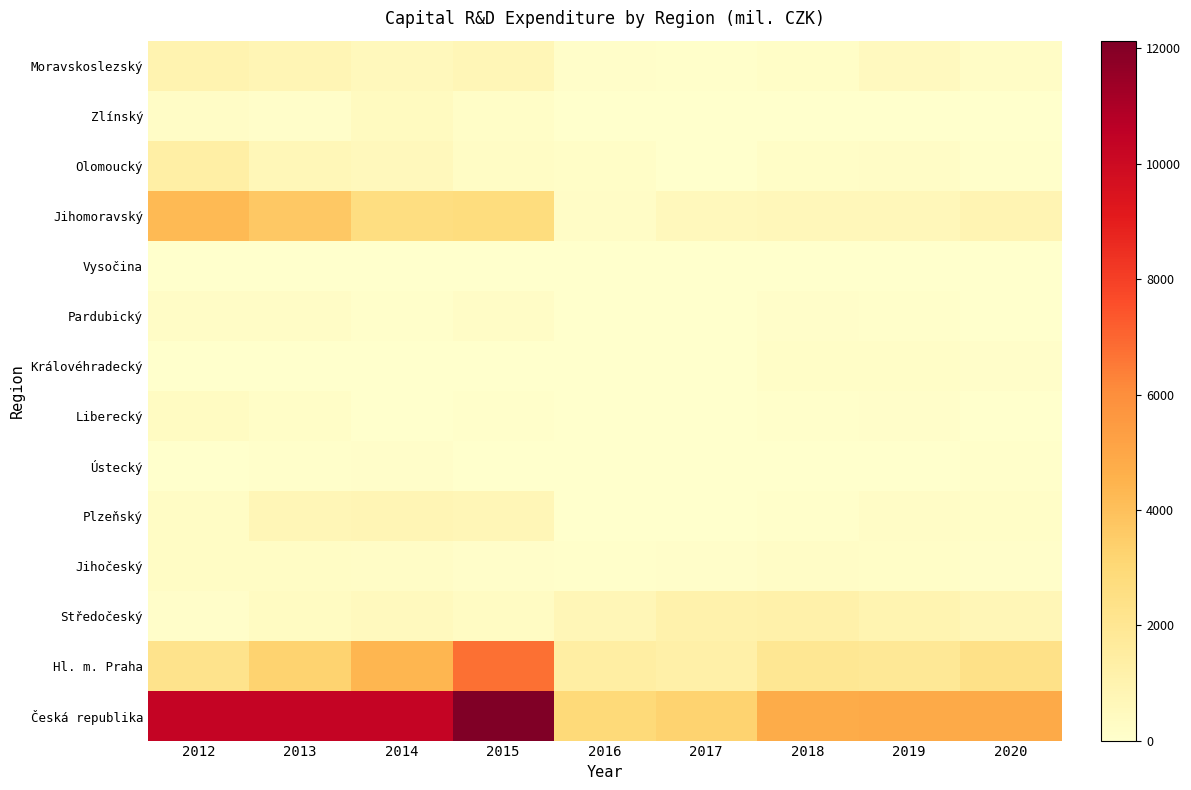

What is the total value across all series at 2020?

9697.1